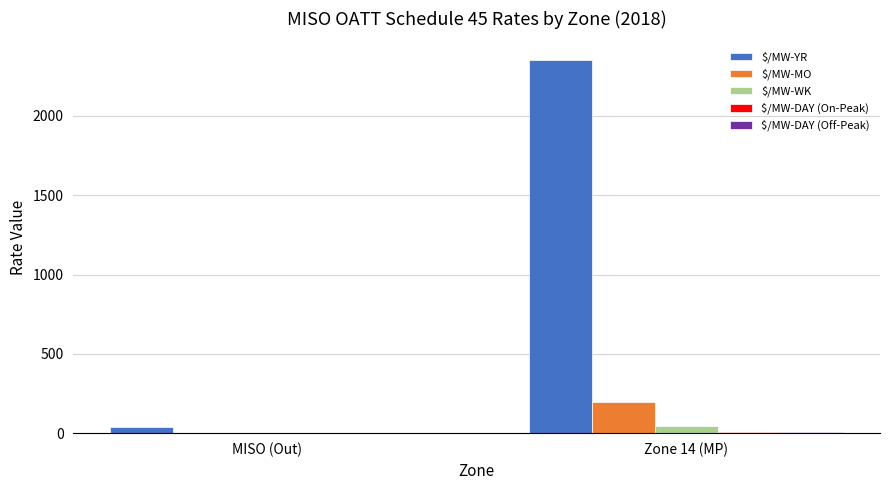

Between MISO (Out) and Zone 14 (MP), which series saw the biggest shift?

$/MW-YR